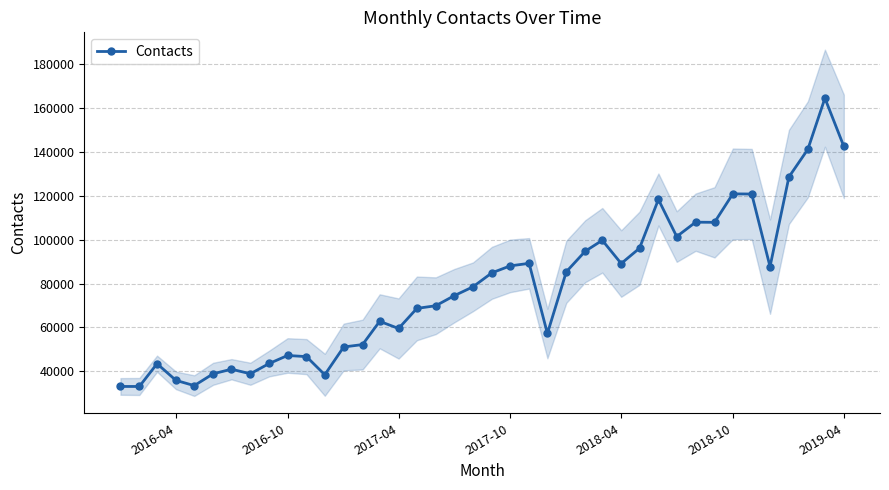

What is the difference between the second highest and second lowest values?

109439